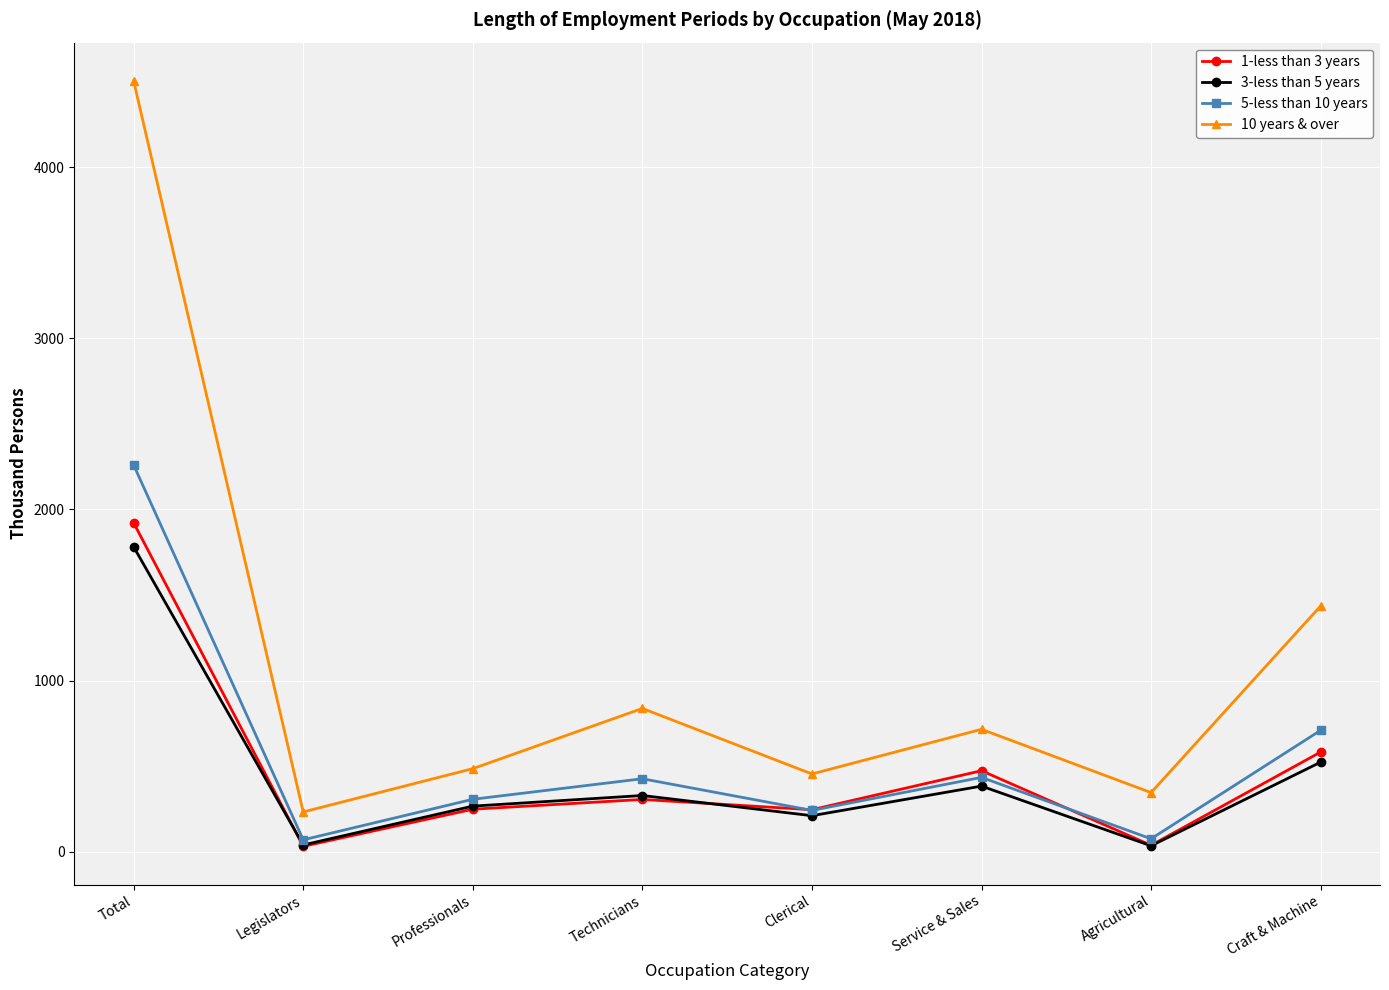

What are all the series names shown in the legend?

1-less than 3 years, 3-less than 5 years, 5-less than 10 years, 10 years & over